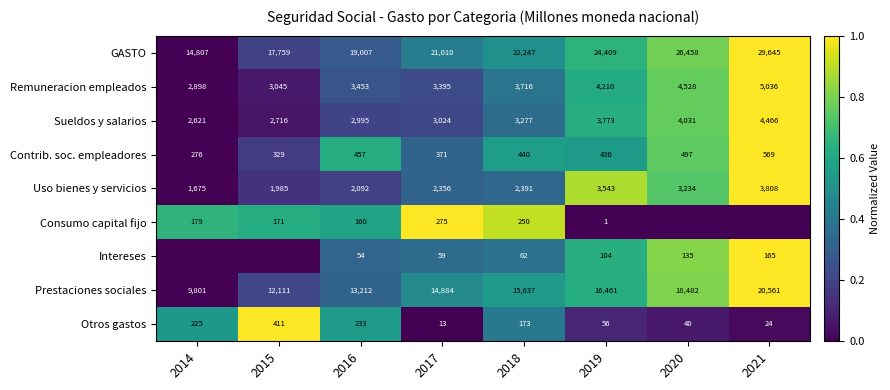

What is the highest value of the GASTO series?

1.0